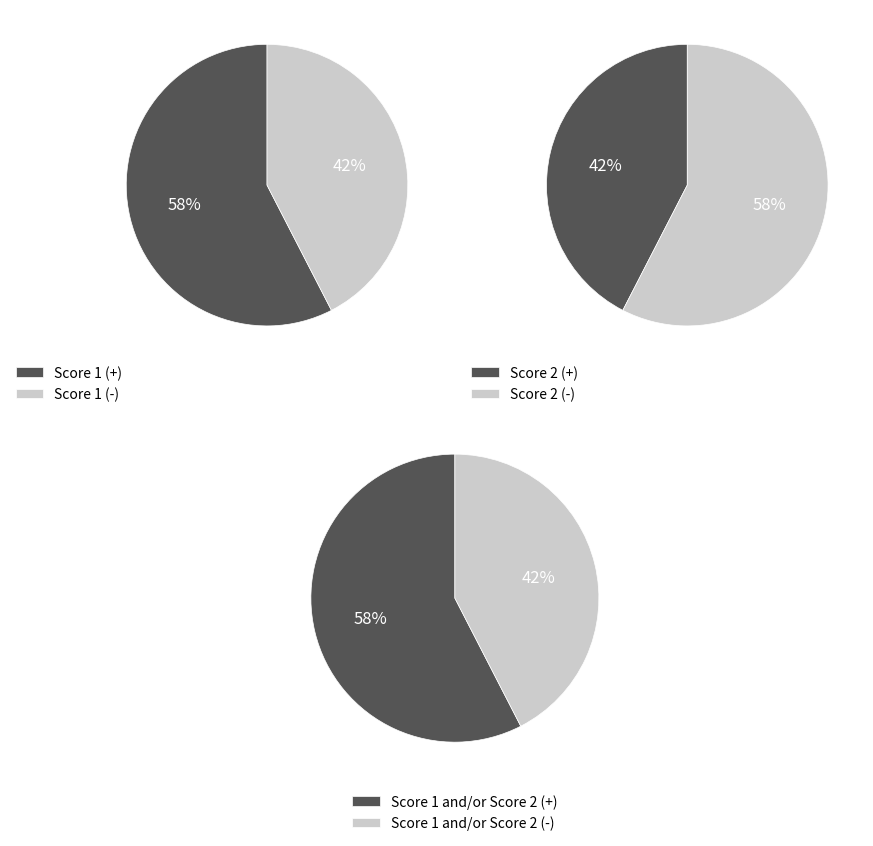

Does 5 represent more than half of the total?

No